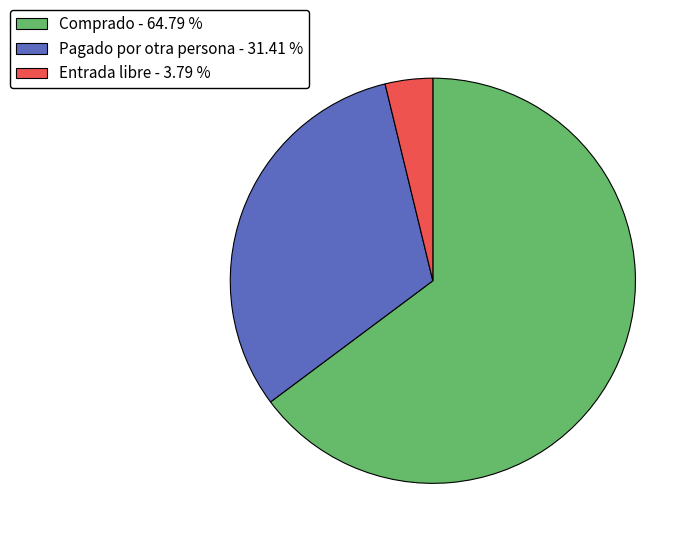

Rank the categories by value from lowest to highest.

Entrada libre, Pagado por otra persona, Comprado